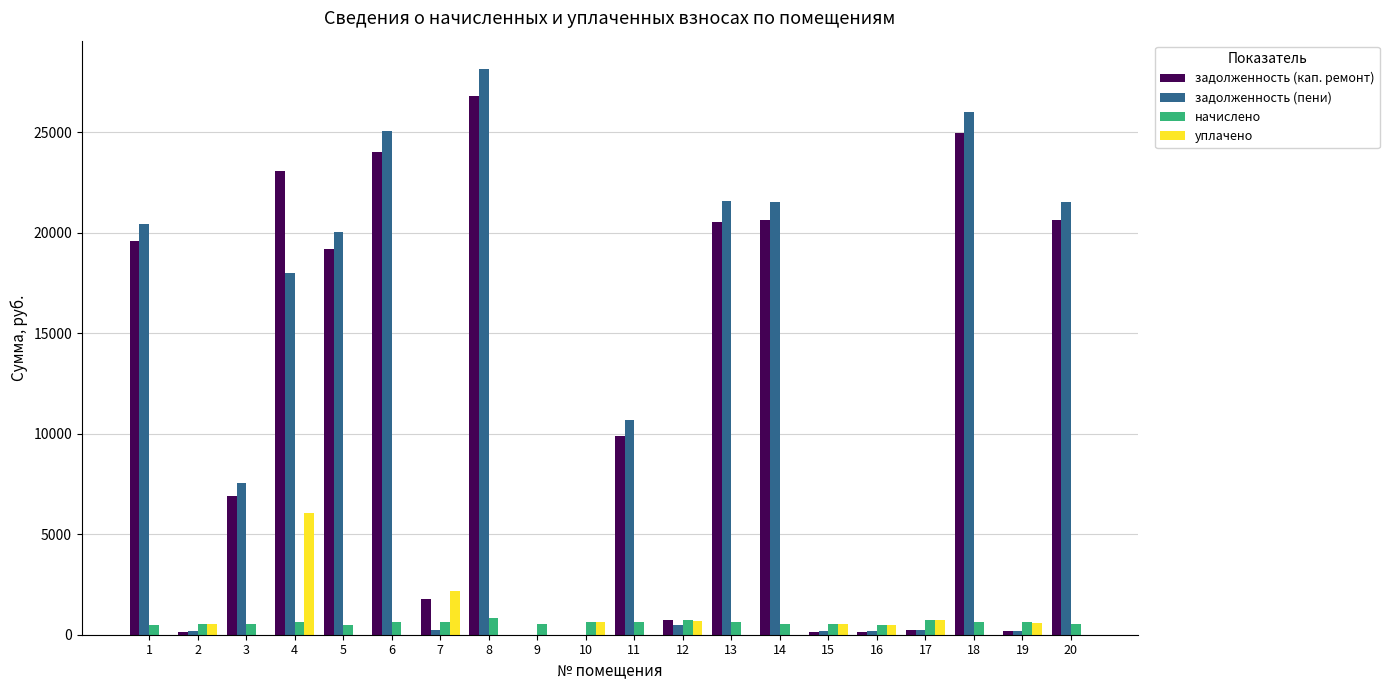

The value of задолженность (пени) at 5 is 20017.7. True or false?

True